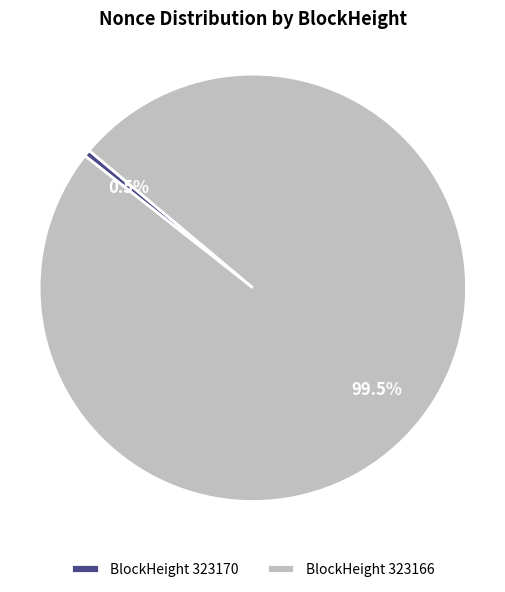

Which slice is the largest?

BlockHeight 323166